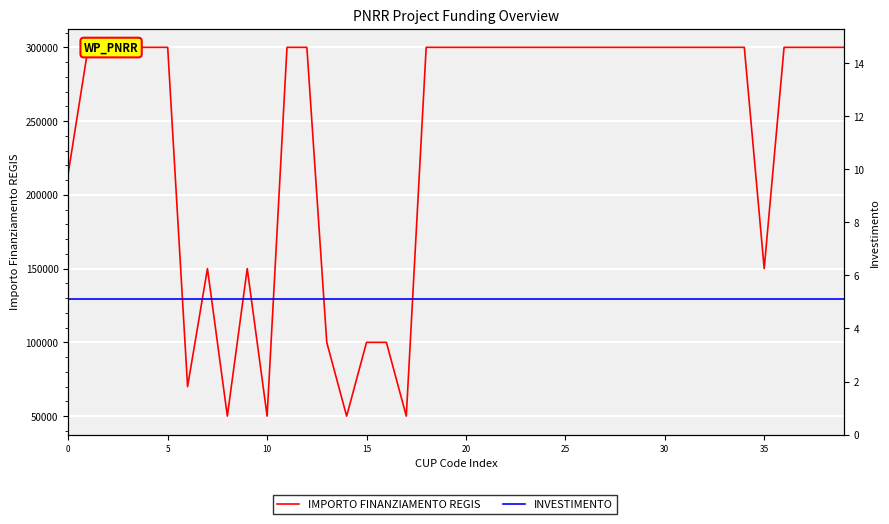

What is the value of the IMPORTO FINANZIAMENTO REGIS point at the 21st from the left?

300000.0